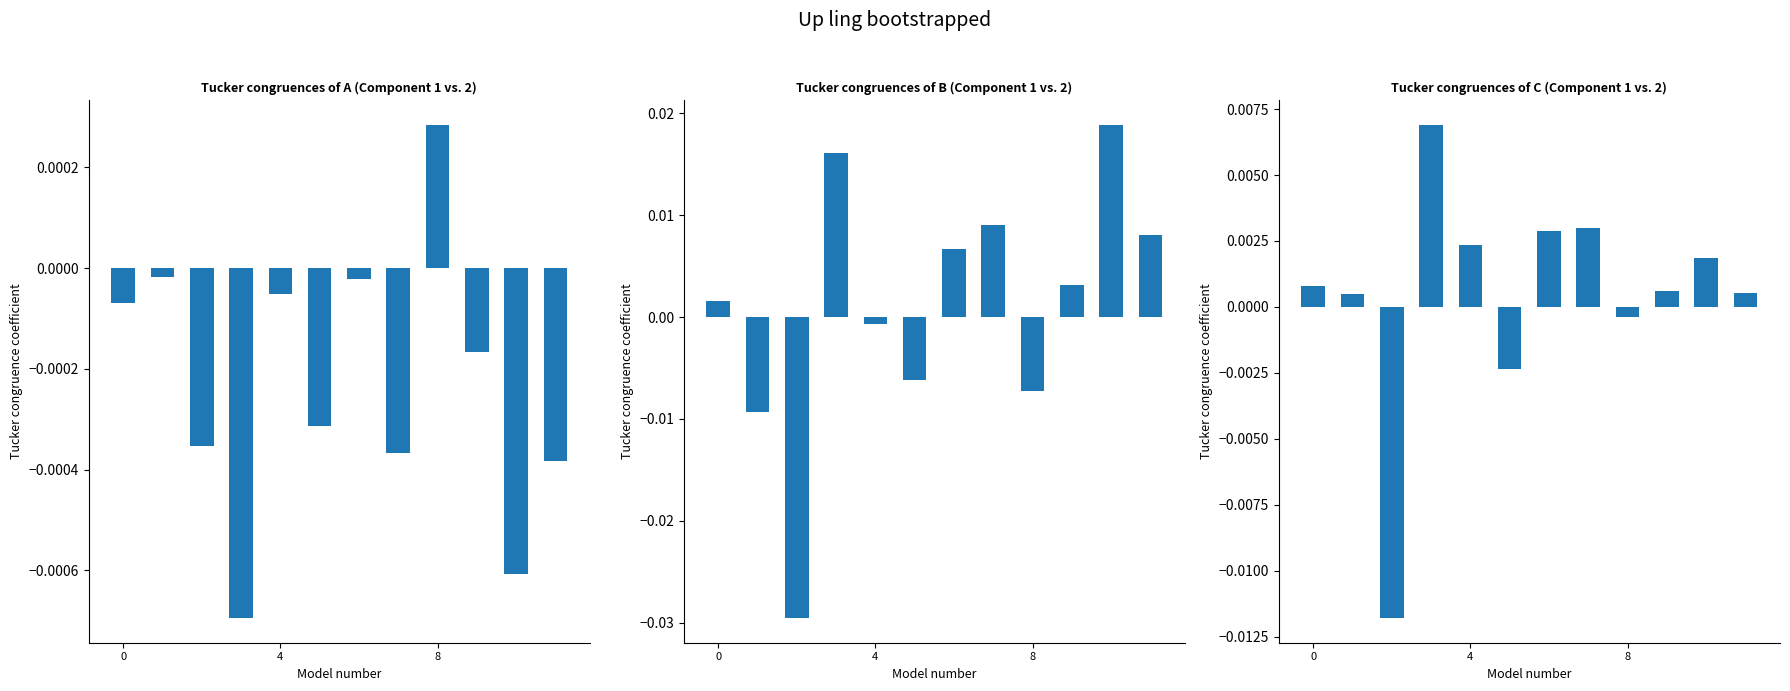

Are the bars grouped side by side (vs. stacked)?

Yes